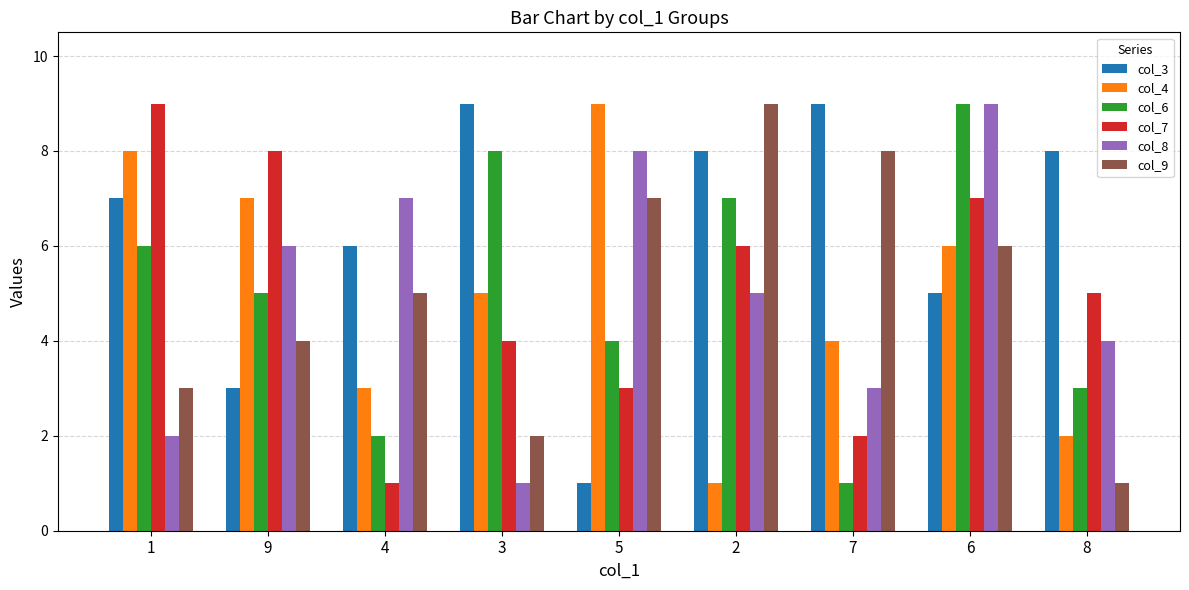

Count the col_8 values in the range 3 to 7.

5